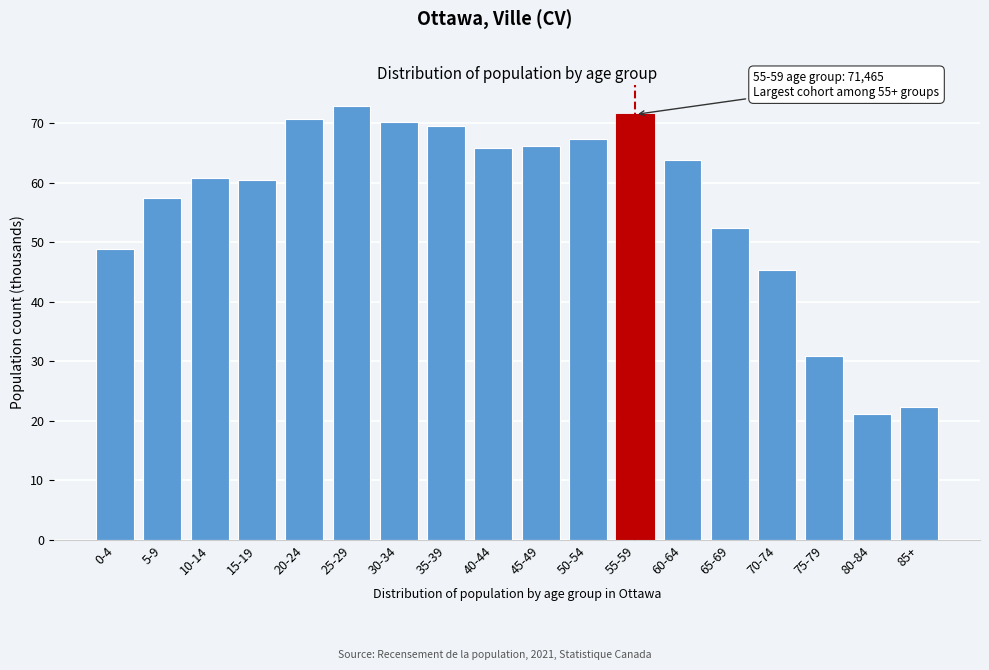

Reading right to left, list all the values displayed in this chart.

85+=22.4	80-84=21.1	75-79=30.9	70-74=45.4	65-69=52.4	60-64=63.8	55-59=71.5	50-54=67.3	45-49=66.2	40-44=65.9	35-39=69.5	30-34=70.2	25-29=72.8	20-24=70.8	15-19=60.4	10-14=60.7	5-9=57.4	0-4=48.8